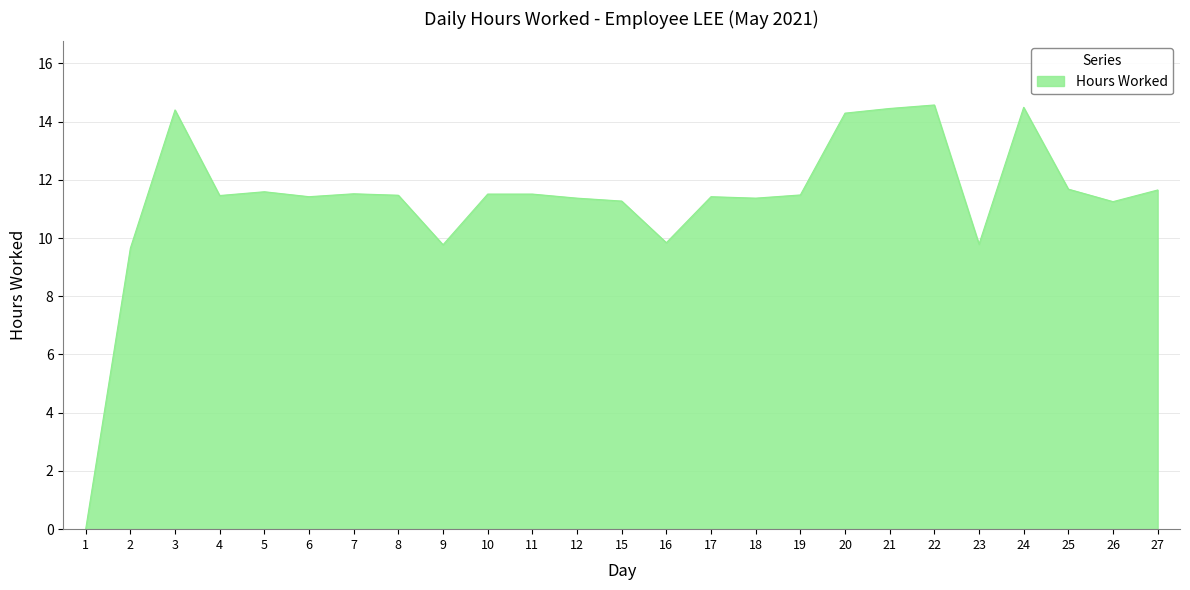

What is the sum of all values?

283.2